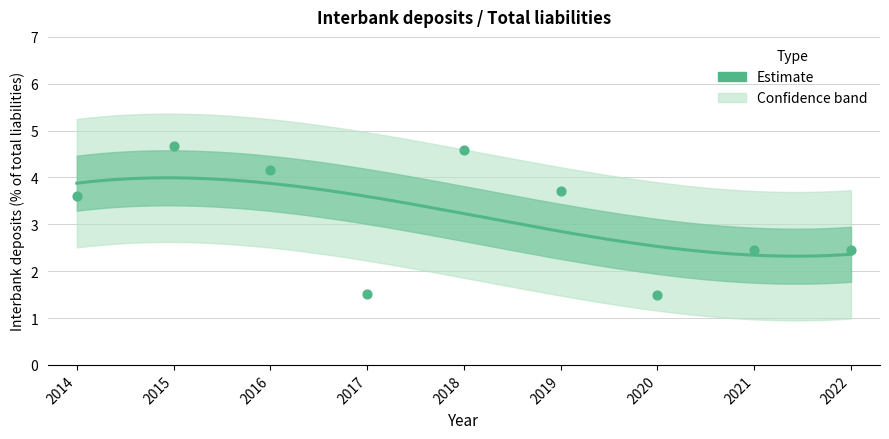

Approximately how many times larger is the value at 2018 compared to 2016?

1.1